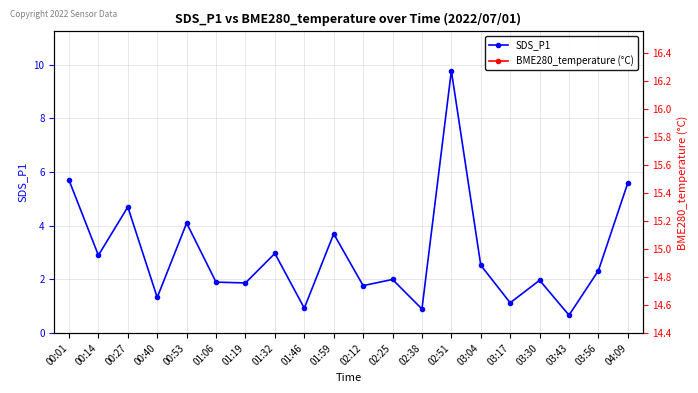

Which category has the lowest value across all series?

03:43